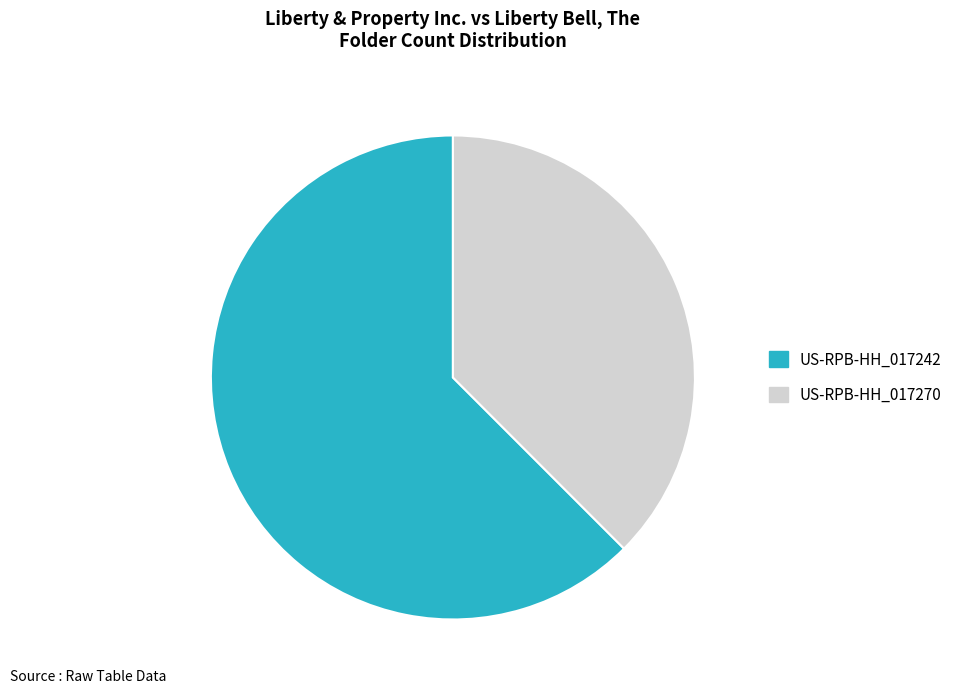

True or false: US-RPB-HH_017270 accounts for 38% of the total.

True